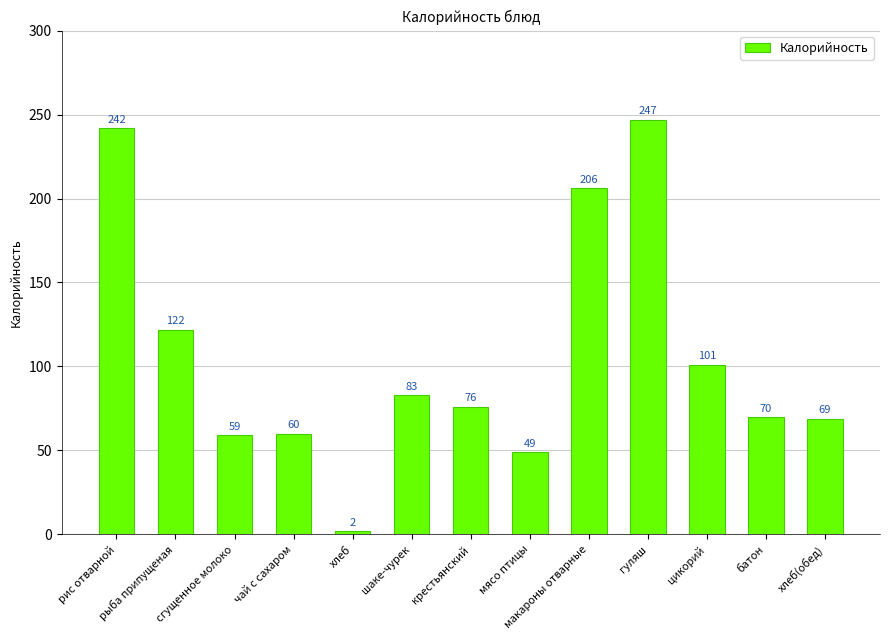

Between цикорий and батон, which is larger?

цикорий